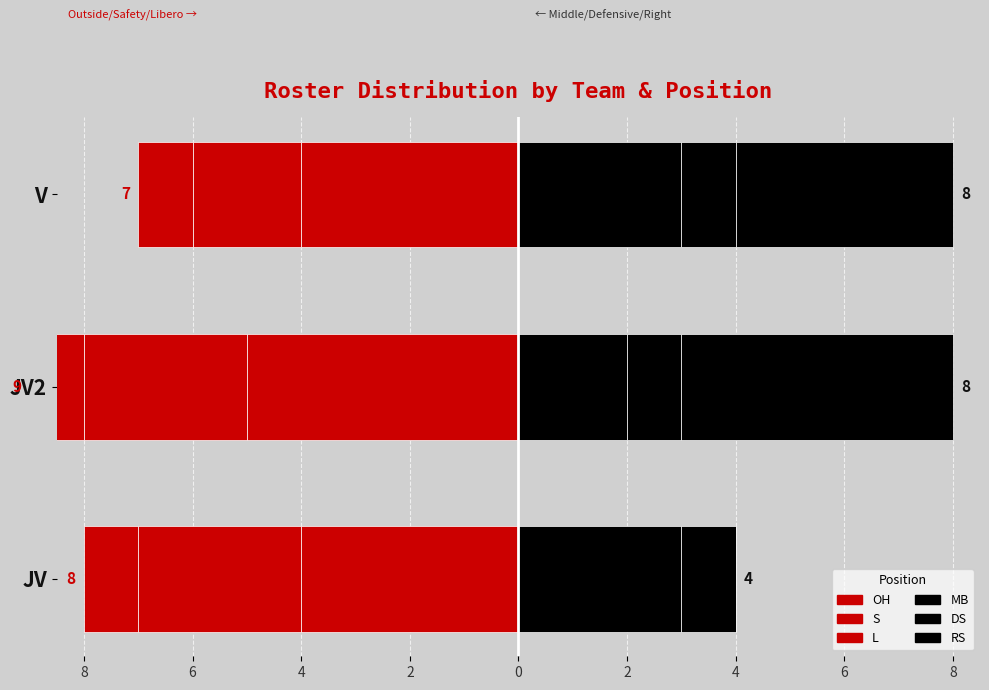

What is the lowest value of the MB series?

2.0